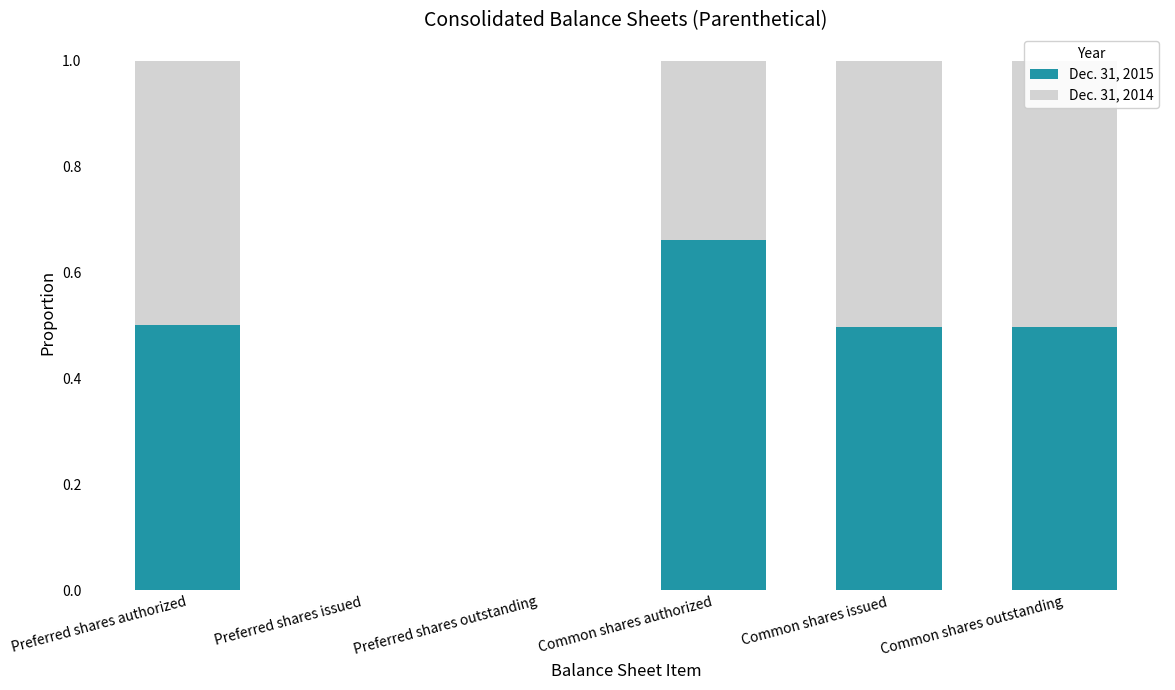

Is it true that Dec. 31, 2014 equals 0.5 at Common shares issued?

True